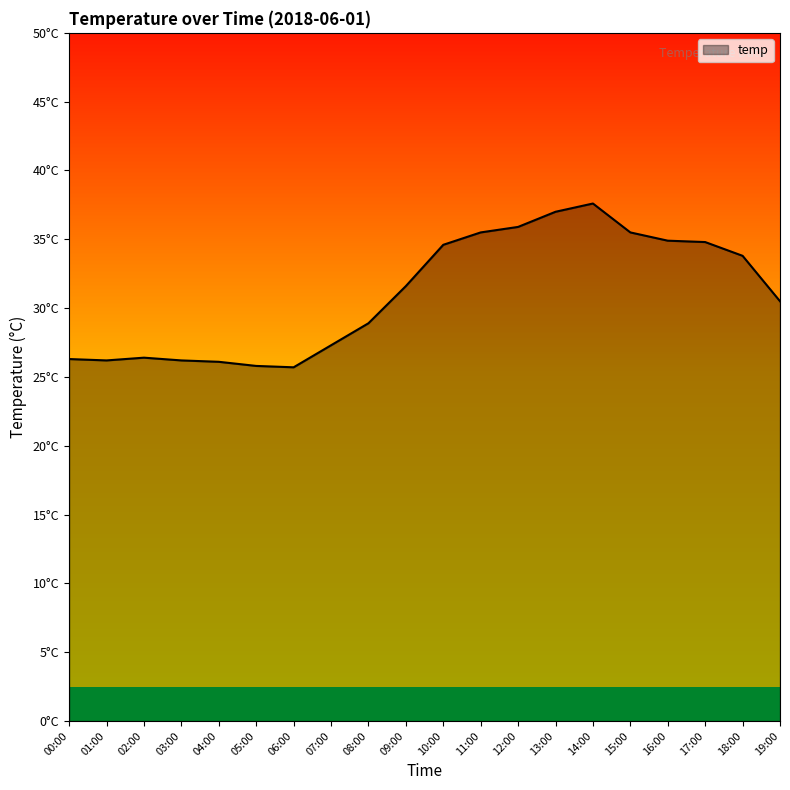

What is the value of the 13th point from the left?

35.9